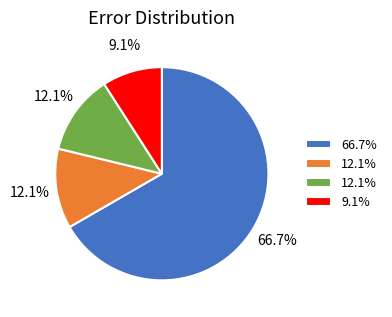

Count the number of slices in the pie.

4